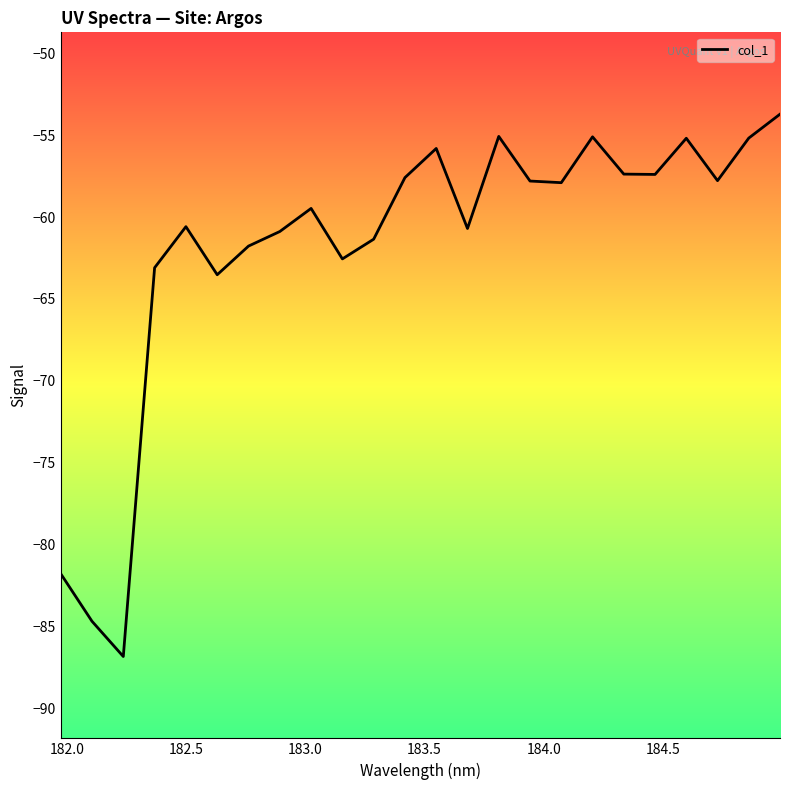

What is the maximum value shown in the chart?

-53.7